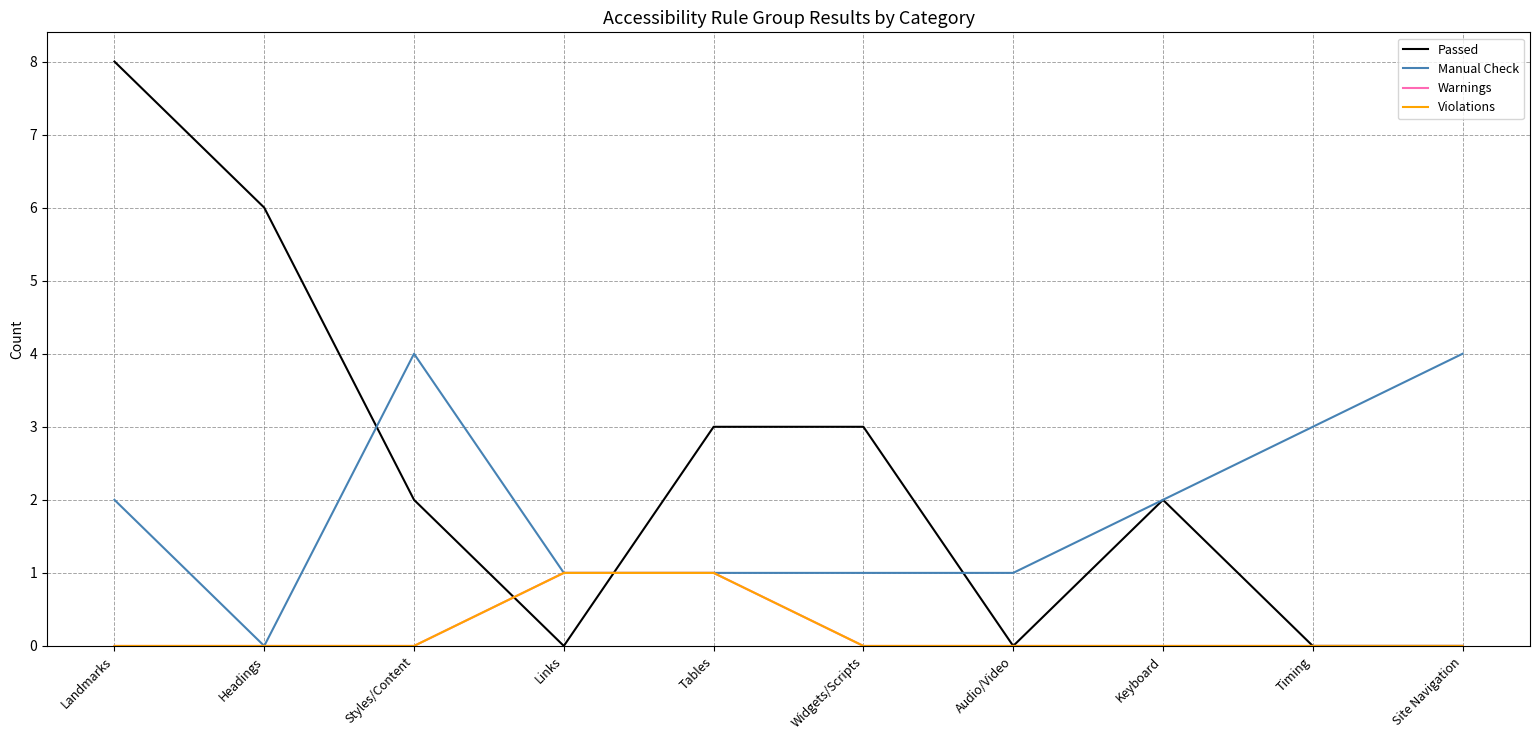

Does the chart have visible grid lines?

Yes